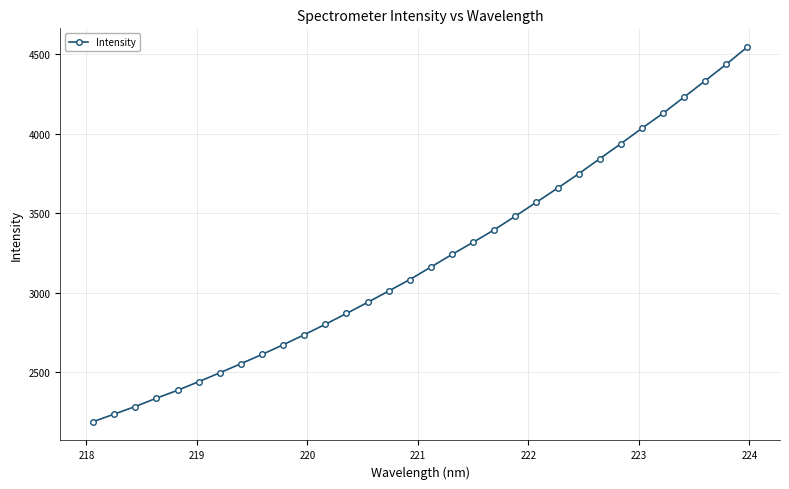

True or false: there are more than 2 points higher than both neighbors.

False